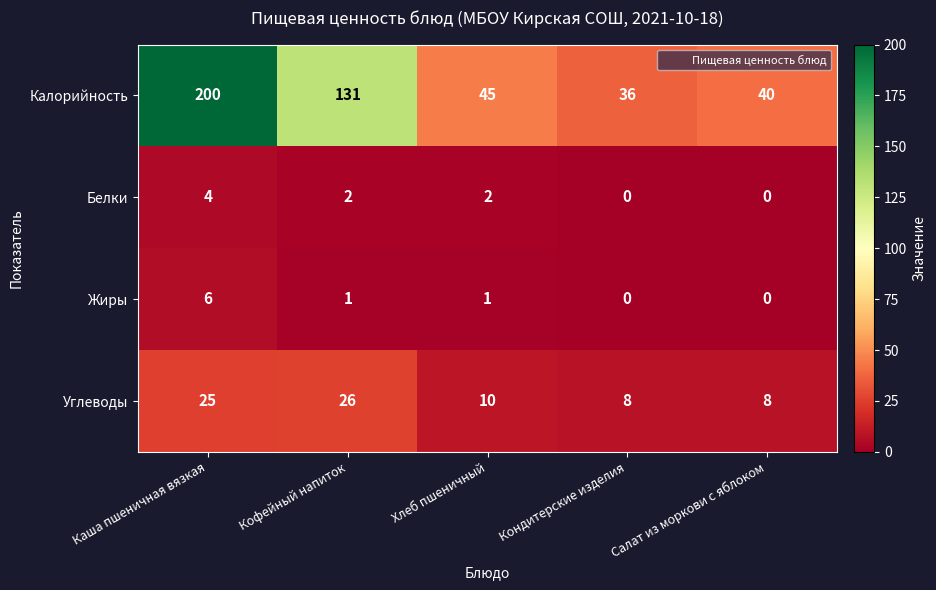

At which label is Углеводы closest to 17?

Хлеб пшеничный